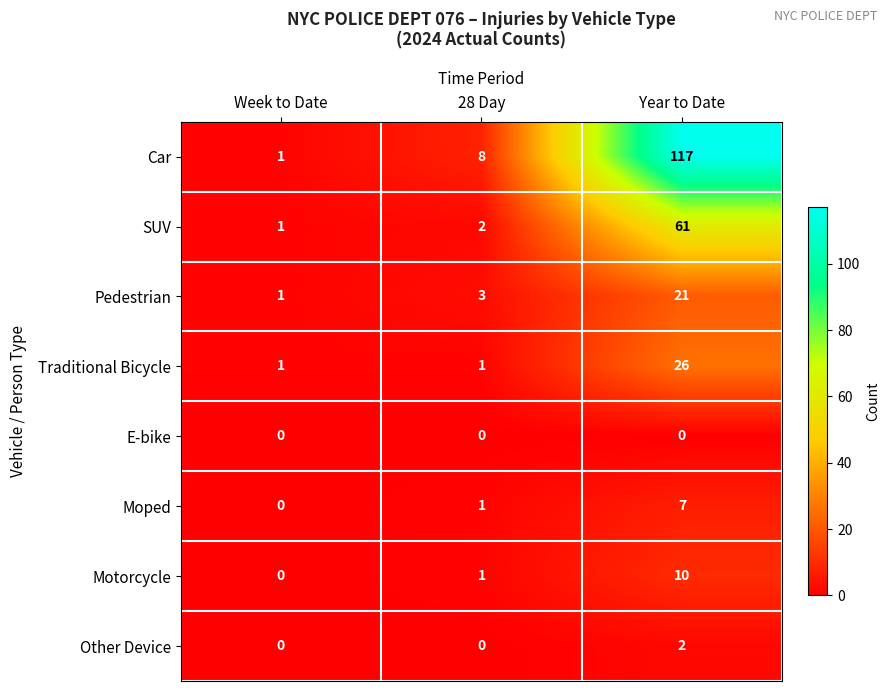

Which series has the largest range (max minus min)?

Car